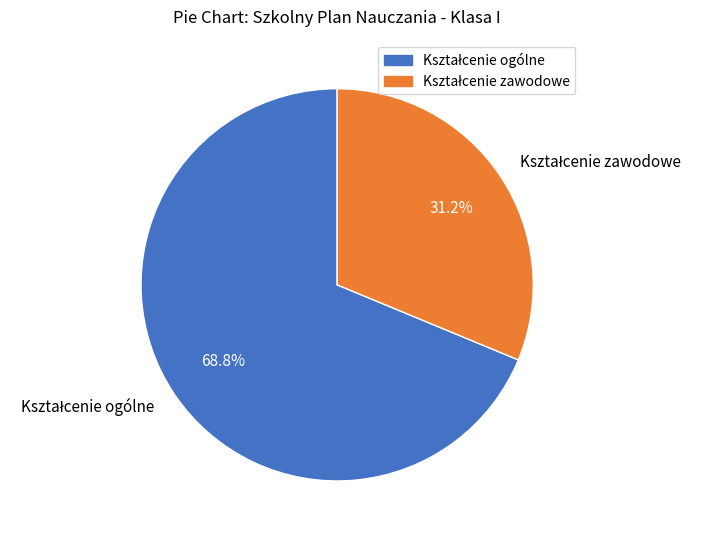

Does any single category account for the majority?

Yes